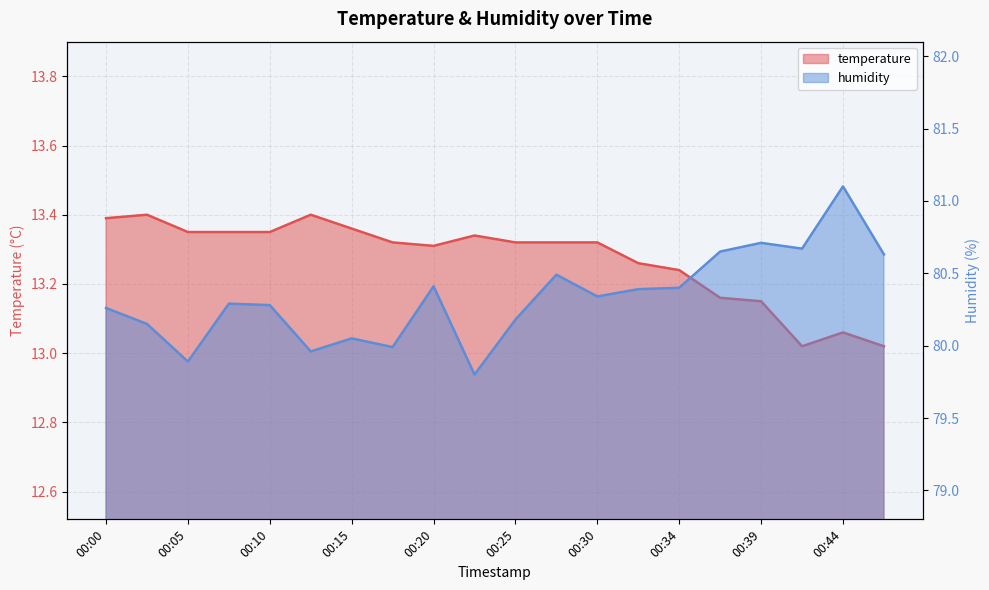

Where is the first local minimum for temperature?

00:20